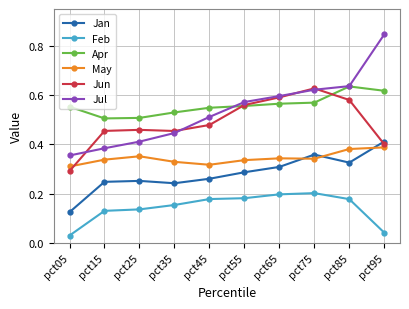

How many Jul values are between 0 and 1?

10